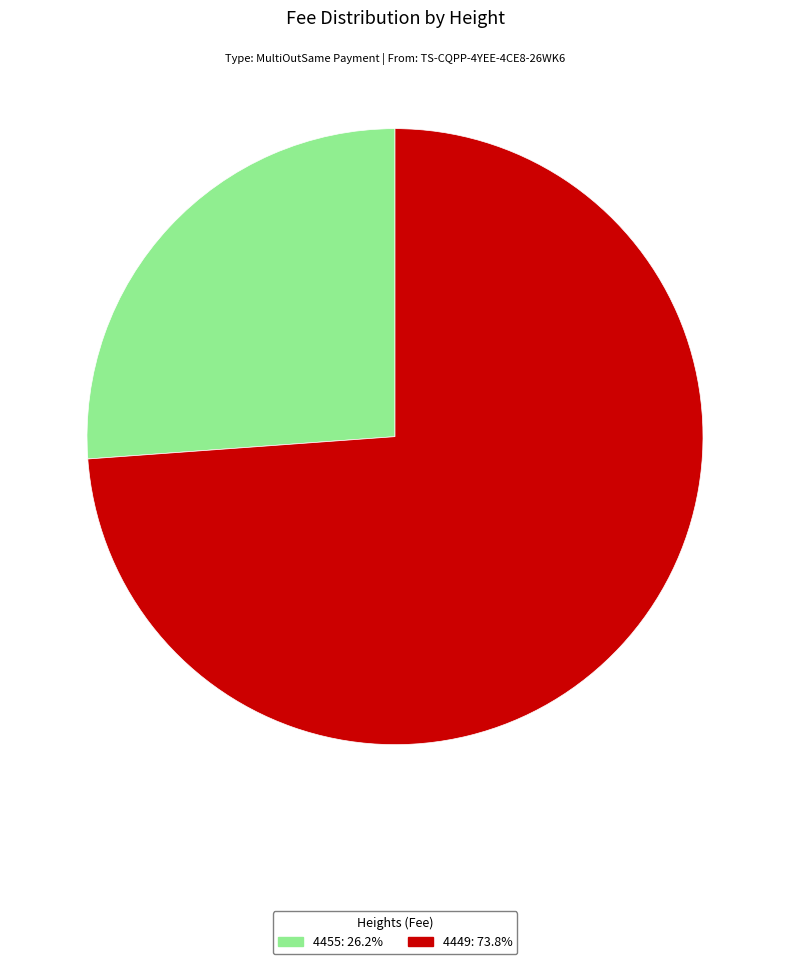

Between 4455 and 4449, which is larger?

4449